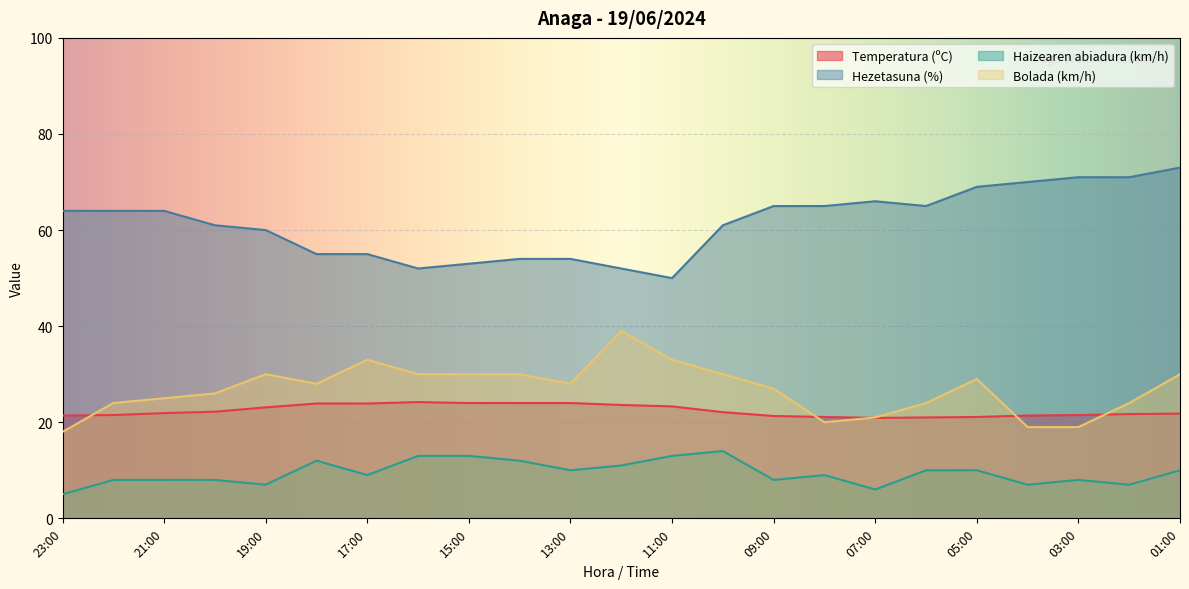

How many data points in Bolada (km/h) are above 28?

10